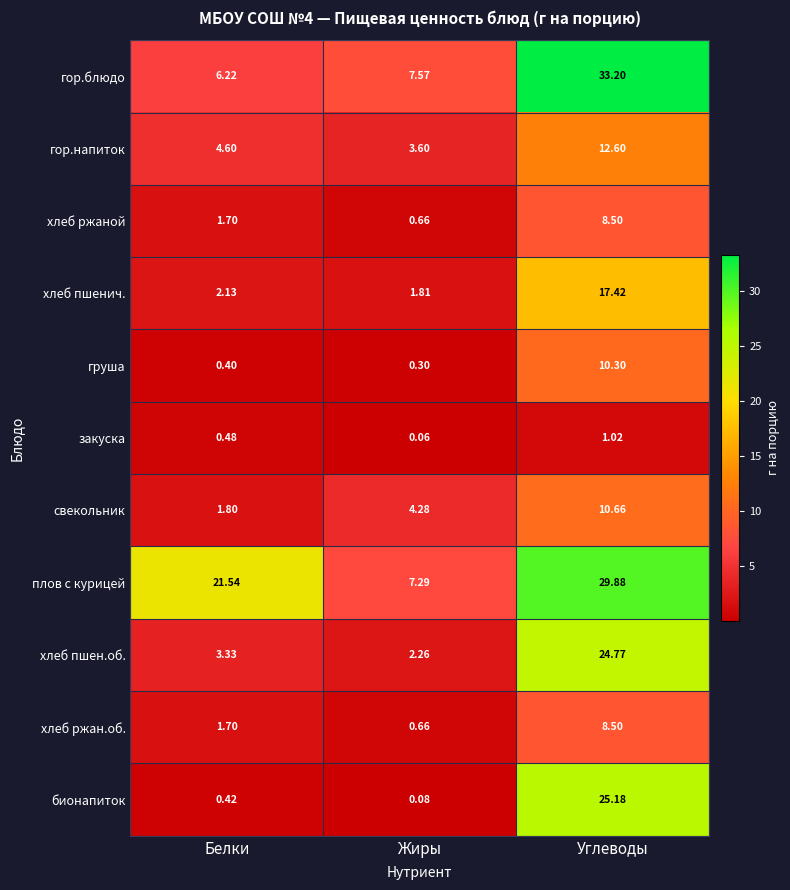

At how many categories does at least one series exceed 12?

2